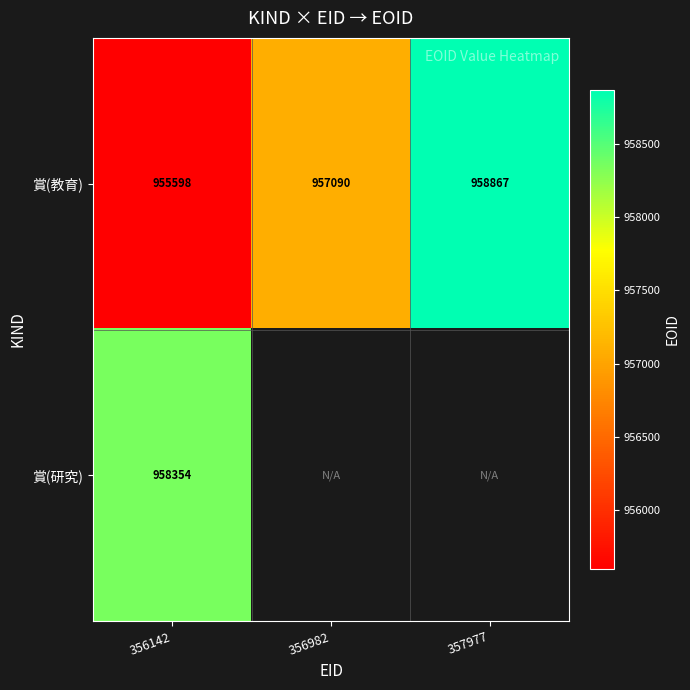

The value of 賞(研究) at 356142 is 958354. True or false?

True